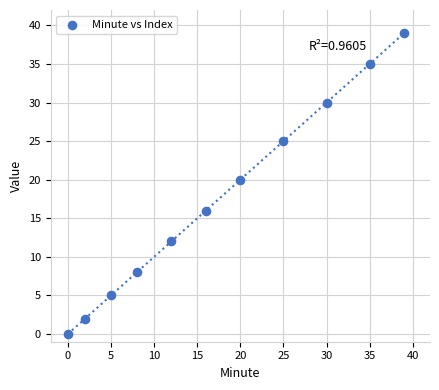

What Y value in the scatter plot is closest to 19?

20